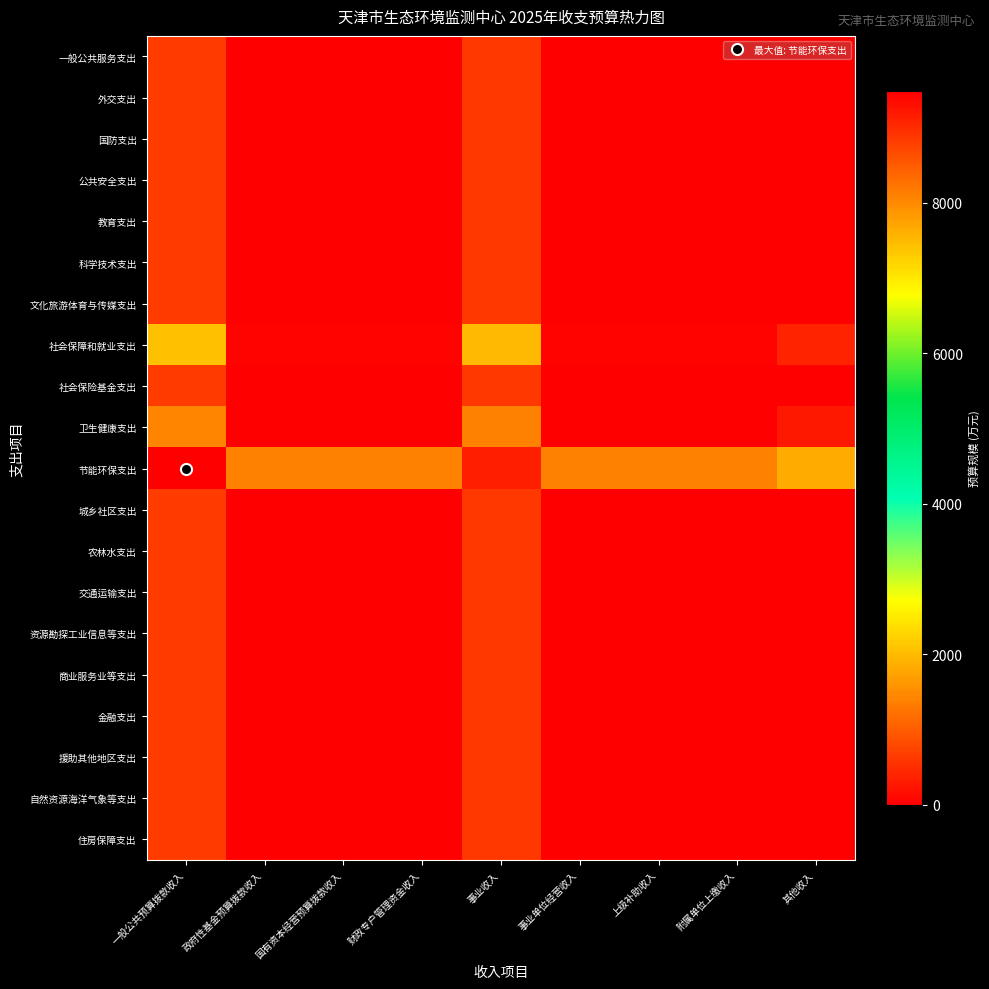

Rank the series at 事业单位经营收入 from lowest to highest value.

一般公共服务支出, 外交支出, 国防支出, 公共安全支出, 教育支出, 科学技术支出, 文化旅游体育与传媒支出, 社会保险基金支出, 城乡社区支出, 农林水支出, 交通运输支出, 资源勘探工业信息等支出, 商业服务业等支出, 金融支出, 援助其他地区支出, 自然资源海洋气象等支出, 住房保障支出, 卫生健康支出, 社会保障和就业支出, 节能环保支出